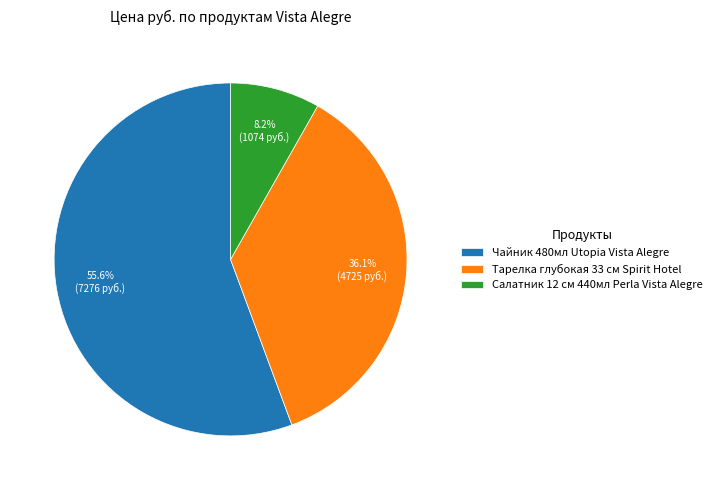

Which category accounts for the majority?

Чайник 480мл Utopia Vista Alegre